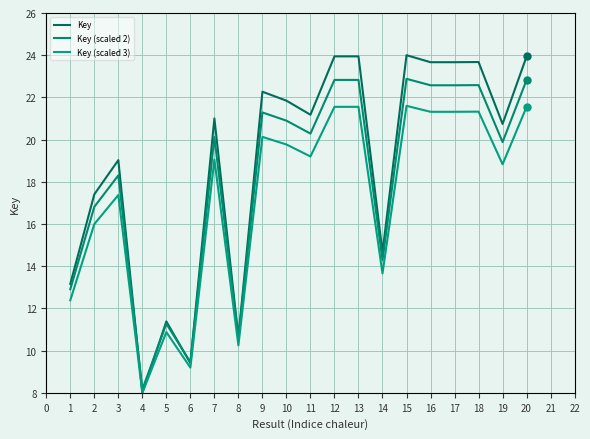

Does the chart display data point markers on the line(s)?

No